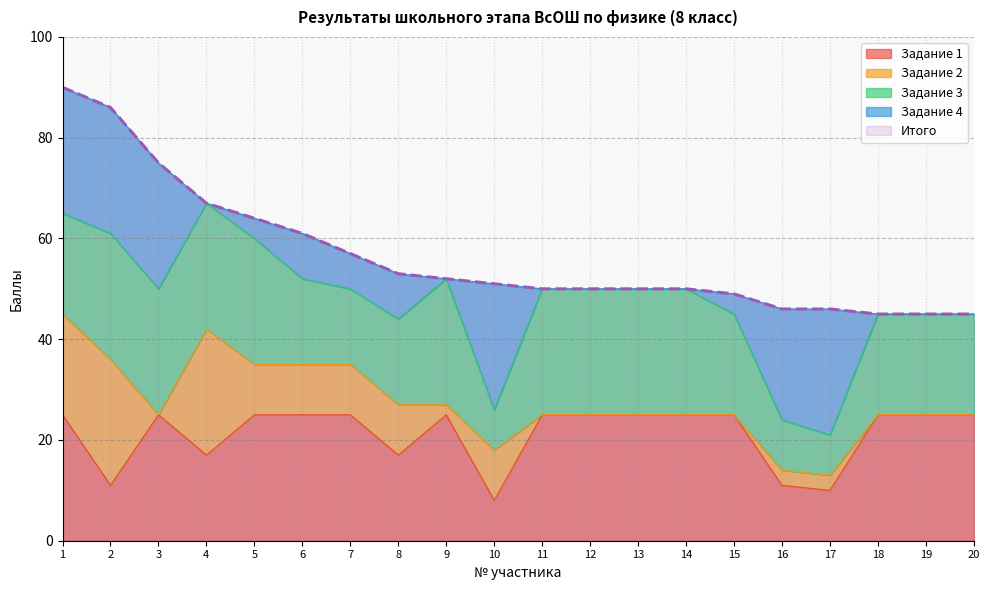

What is the difference between the second highest and minimum values in the Задание 3 series?

17